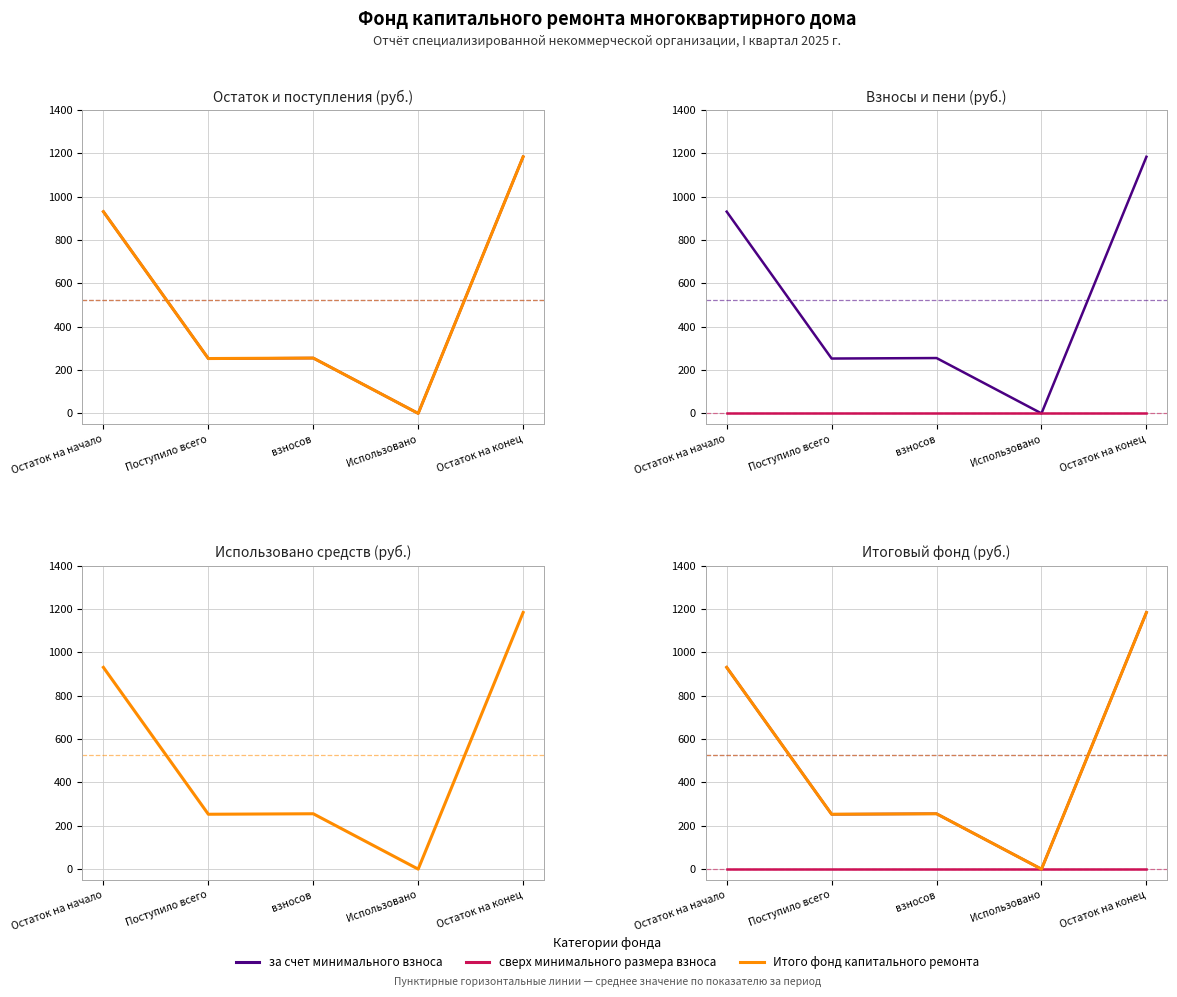

Rank the series at Поступило всего from lowest to highest value.

сверх минимального размера взноса, за счет минимального взноса, Итого фонд капитального ремонта